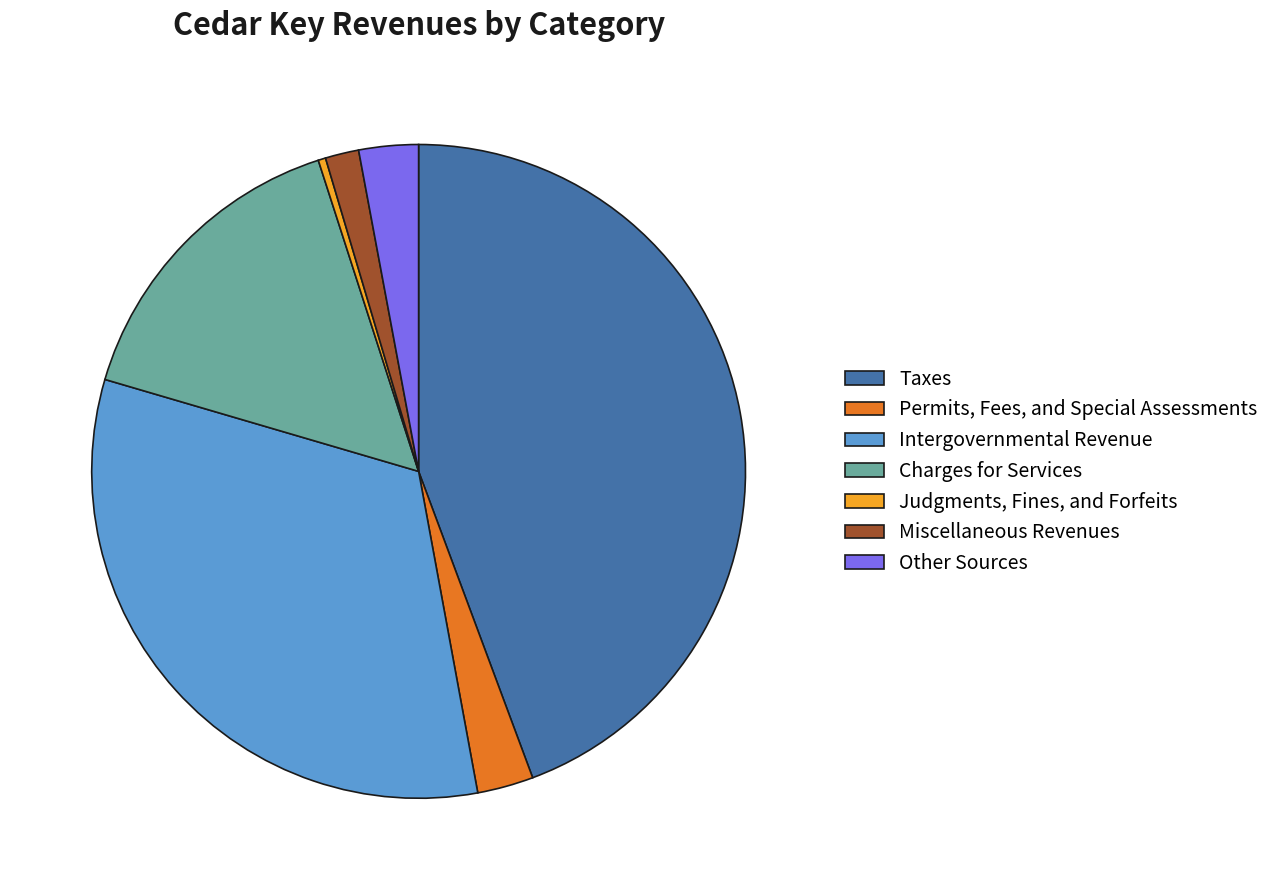

The Charges for Services slice represents 15% of the pie. True or false?

True